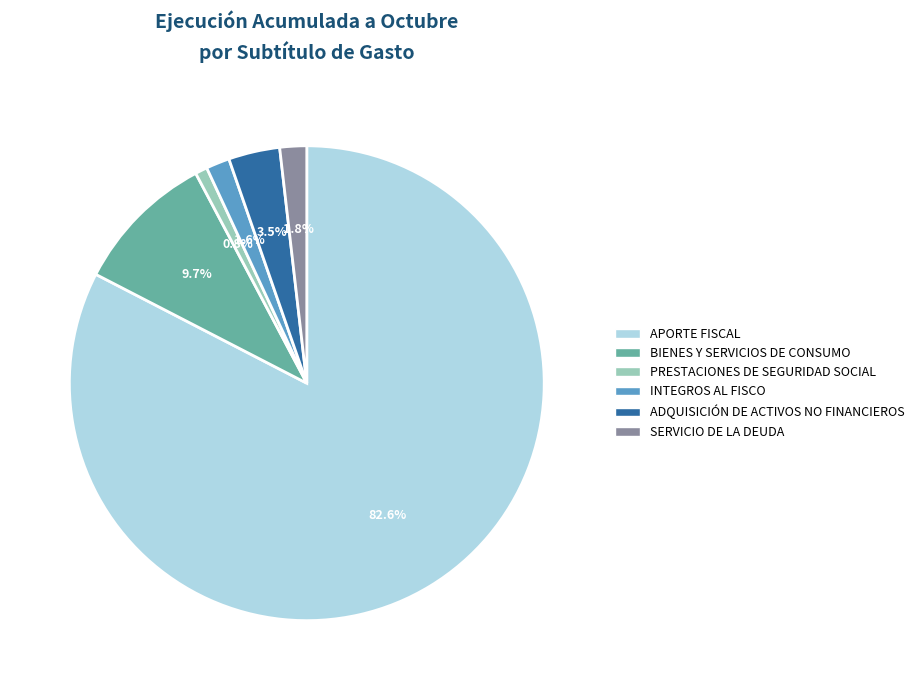

Do APORTE FISCAL and PRESTACIONES DE SEGURIDAD SOCIAL together represent more than half of the pie?

Yes